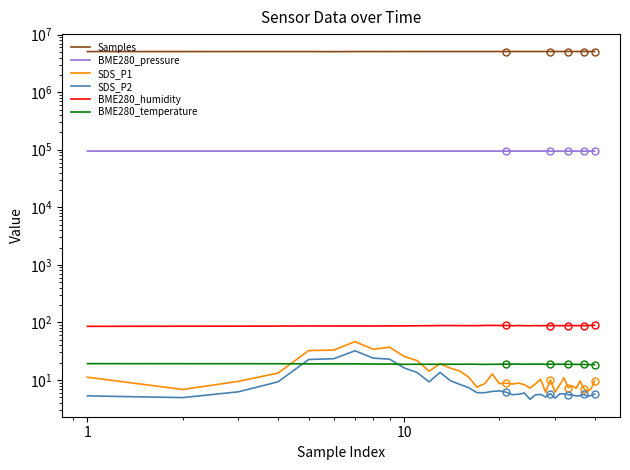

What is the lowest value of the BME280_humidity series?

85.3